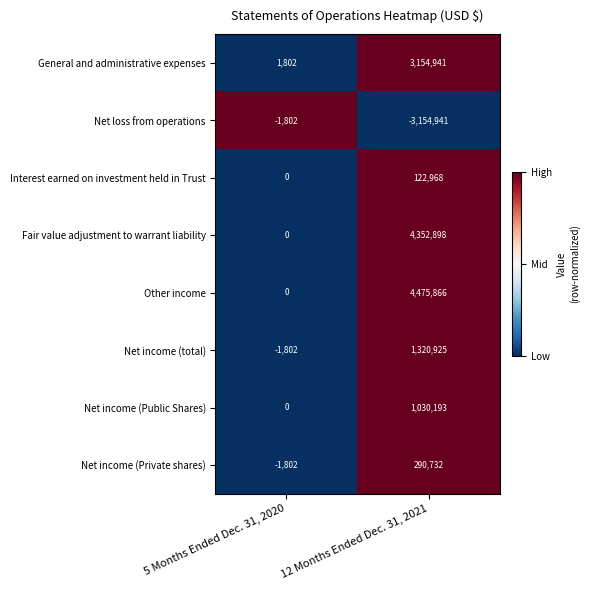

The value of General and administrative expenses at 5 Months Ended Dec. 31, 2020 is 1147. True or false?

False